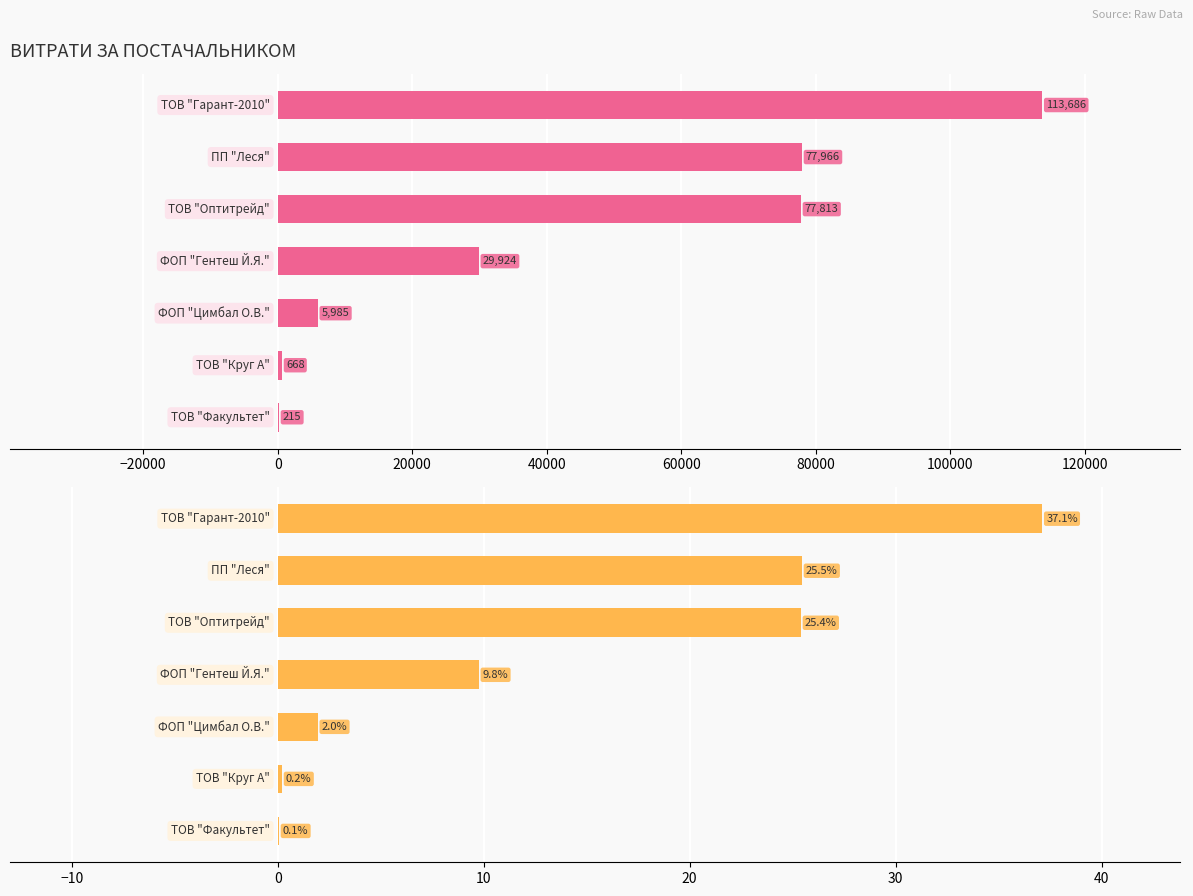

True or false: the data shows 63.2 at −40000.

False